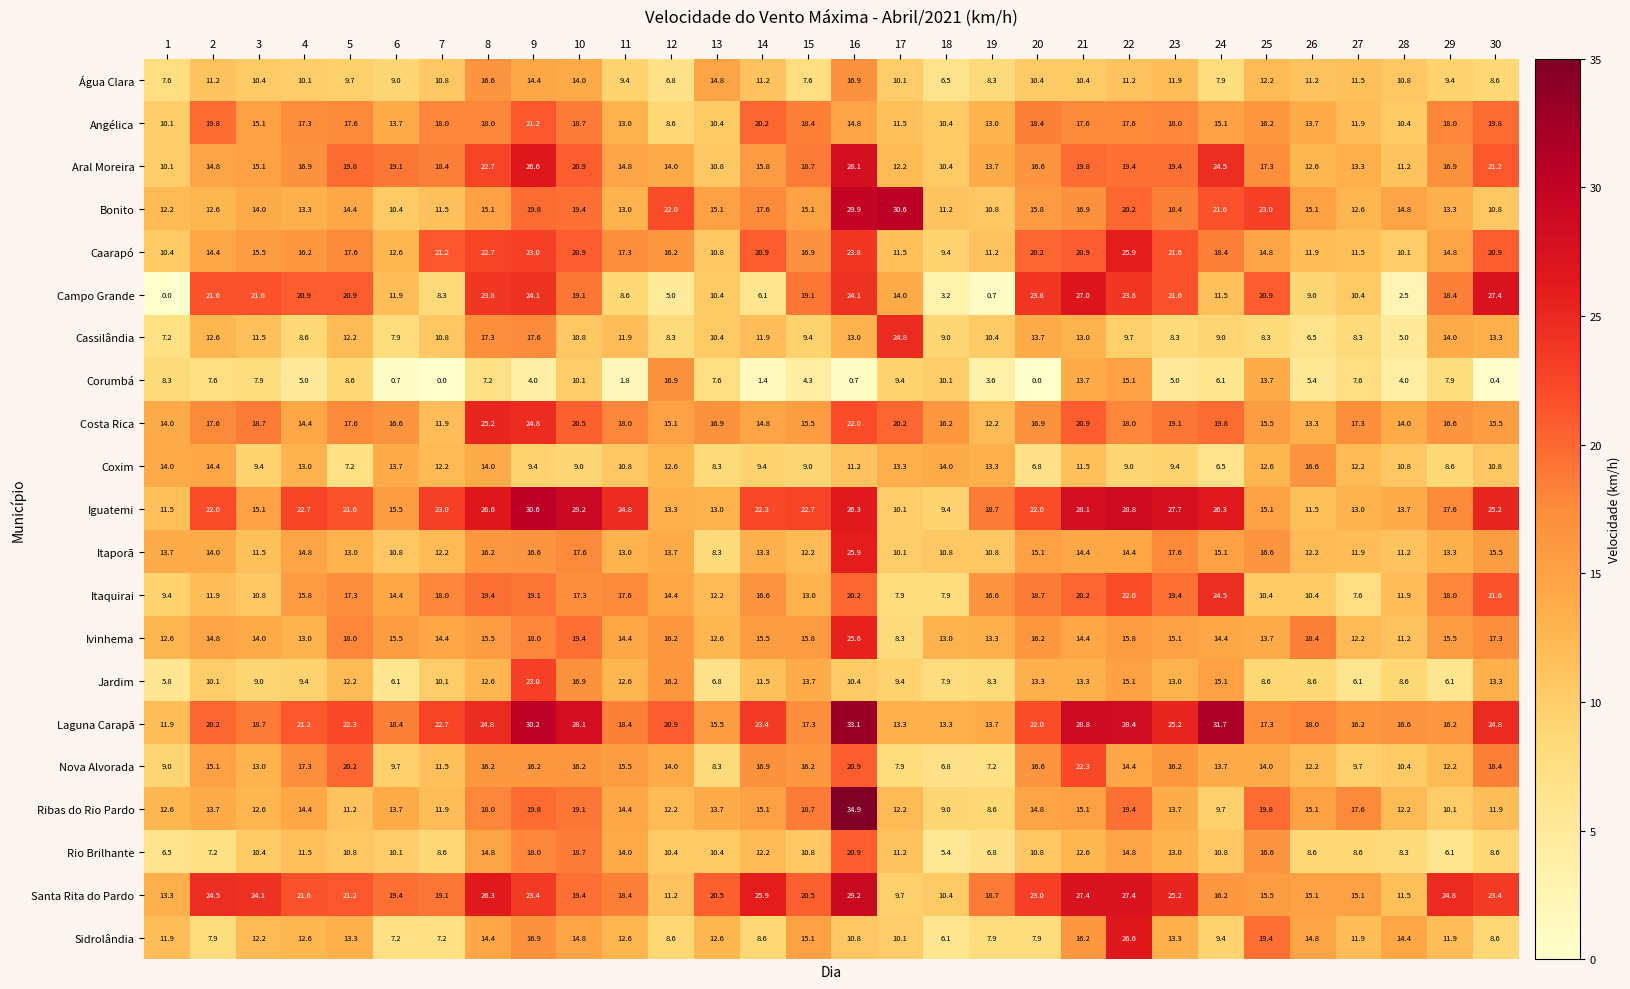

At which category is the sum across all series the highest?

16